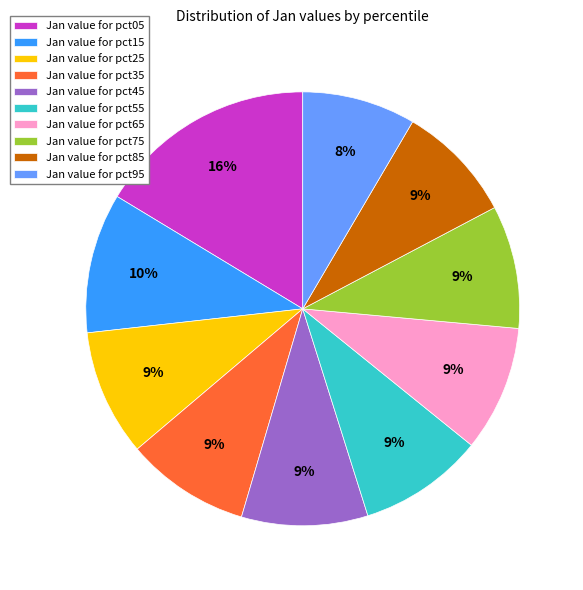

Is Jan value for pct65 the majority of the pie?

No